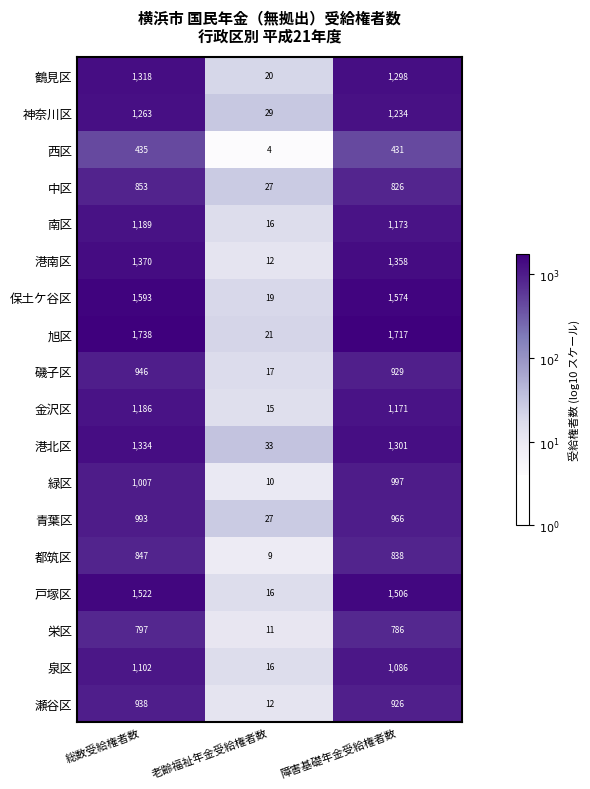

How many distinct data groups are displayed?

18